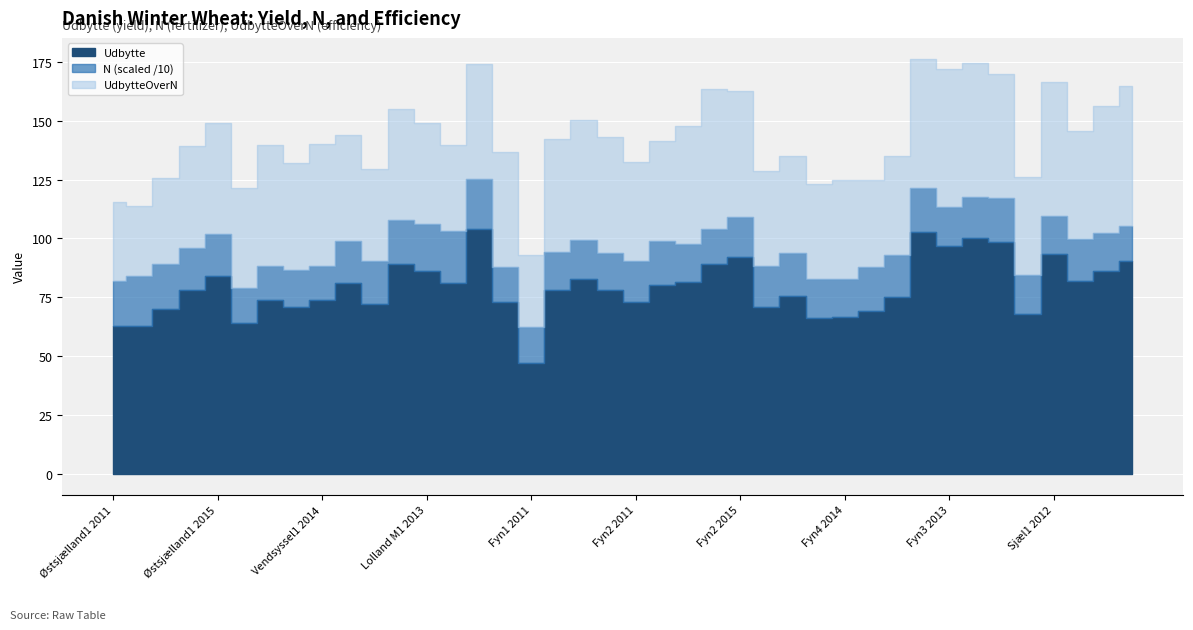

What is the total value across all series at Fyn4 2012?

299.0